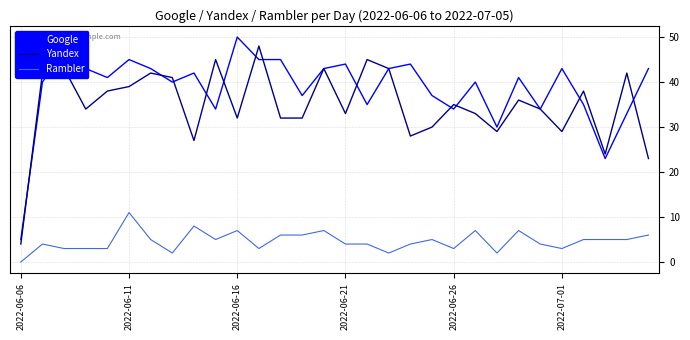

What is the highest value of the Google series?

50